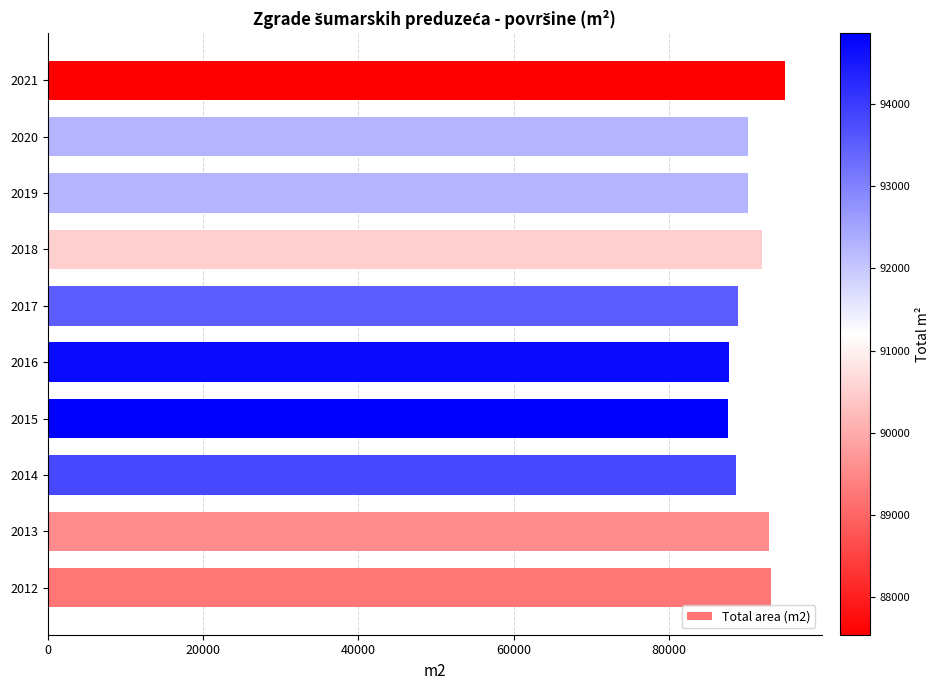

The chart shows a value of 94856 at 2021. True or false?

True